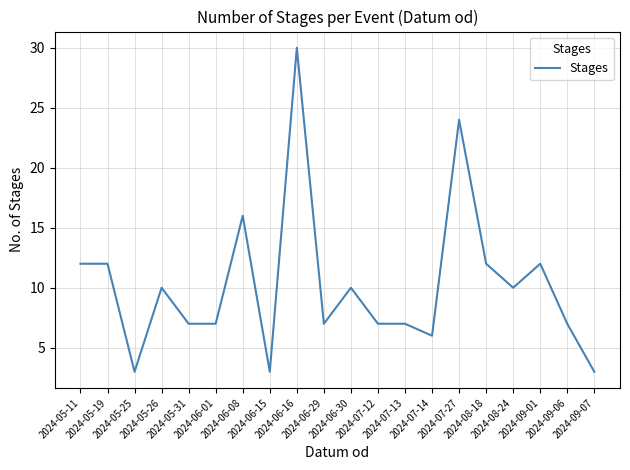

What is the greatest value displayed?

30